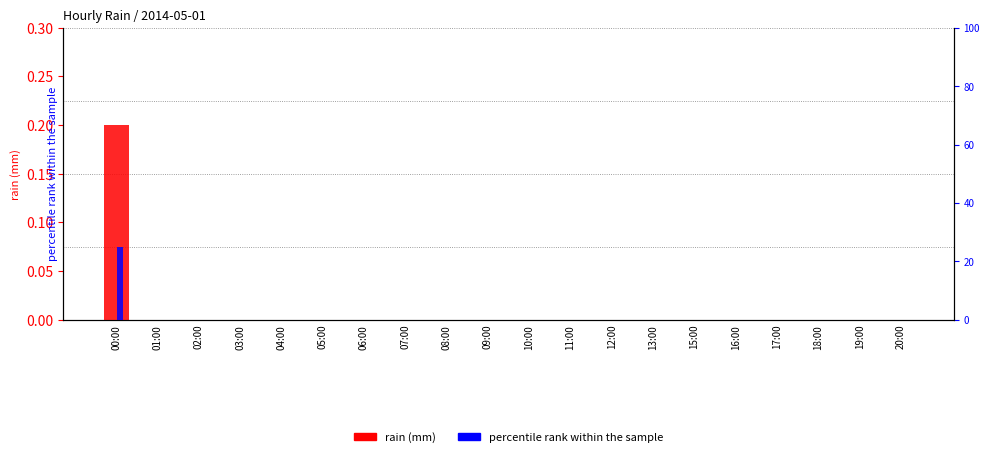

Between 10:00 and 13:00, which series saw the biggest shift?

rain (mm)